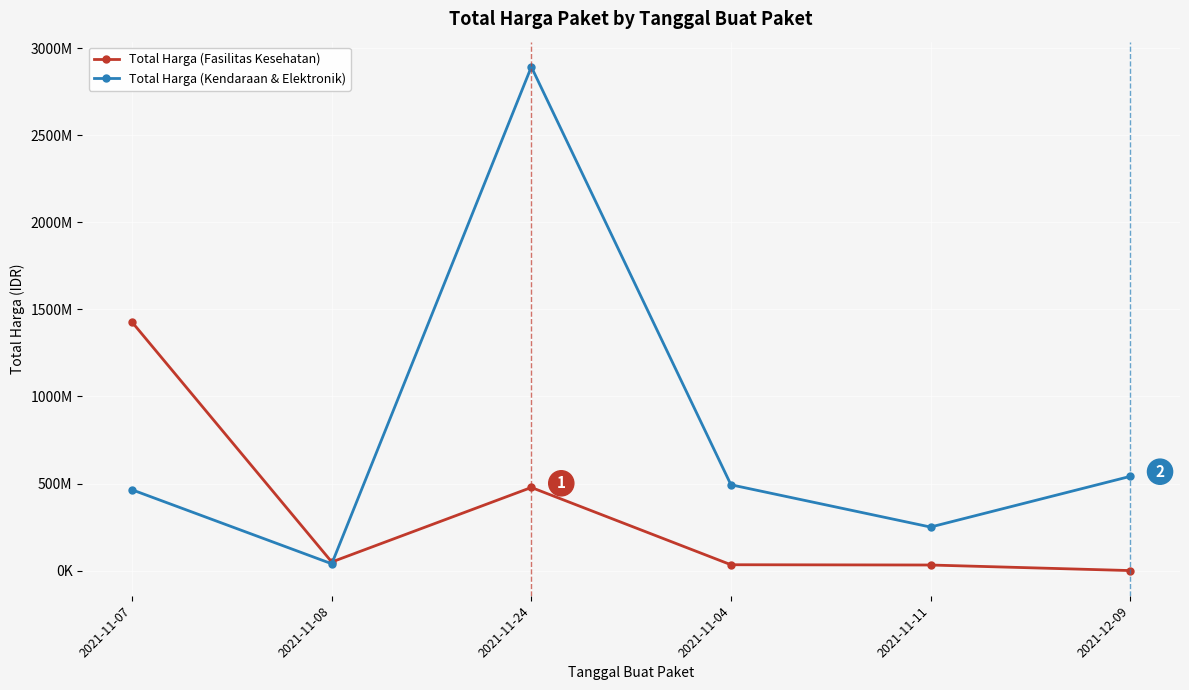

The value of Total Harga (Fasilitas Kesehatan) at 2021-11-04 is 34000000. True or false?

True